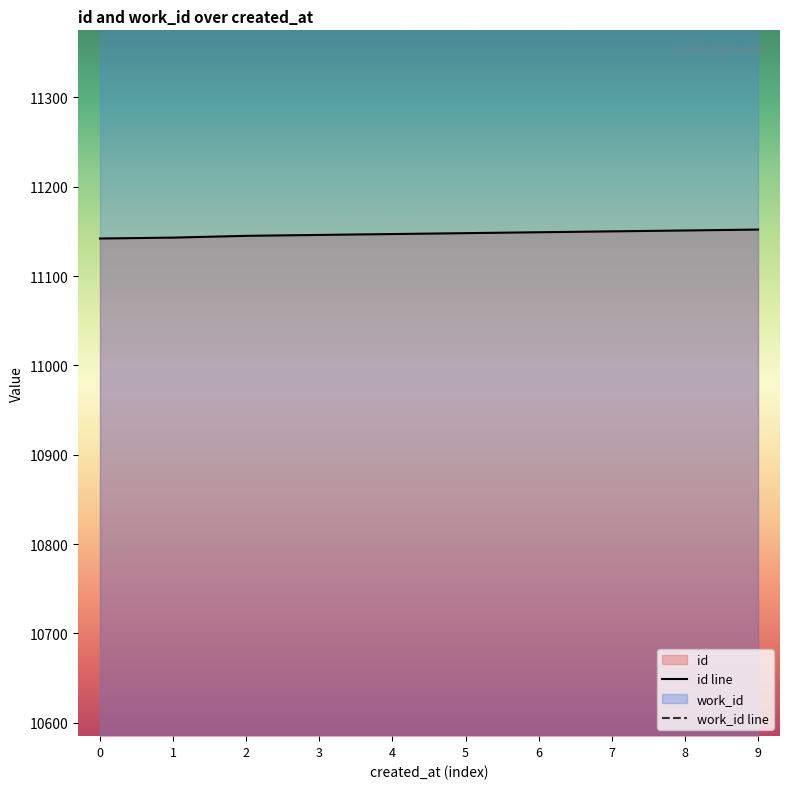

The chart shows a value of 6384 at 6. True or false?

False